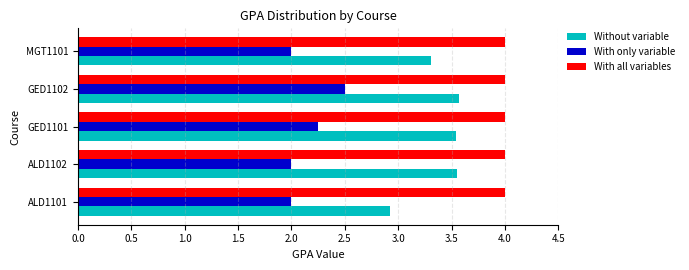

At which category is the sum across all series the highest?

GED1102